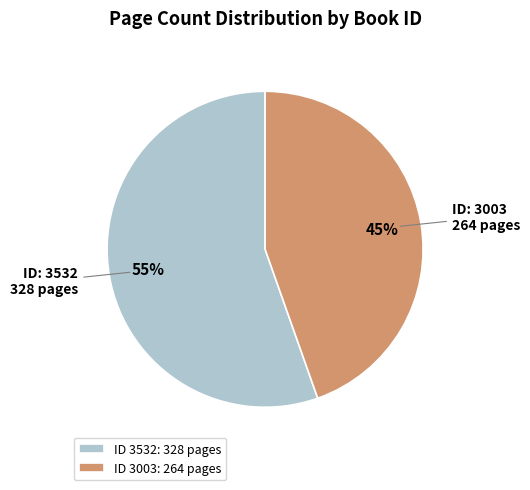

To the nearest percent, what is the average slice percentage?

50%